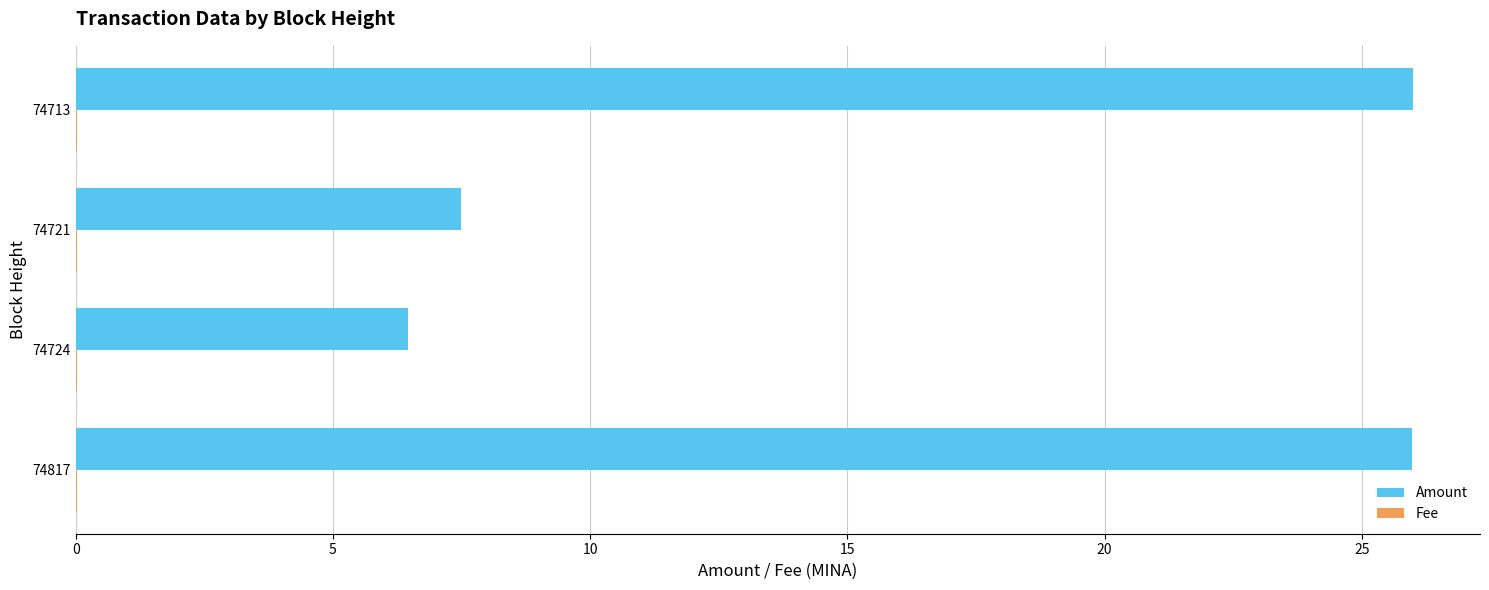

Which series changed the most between 74724 and 74713?

Amount